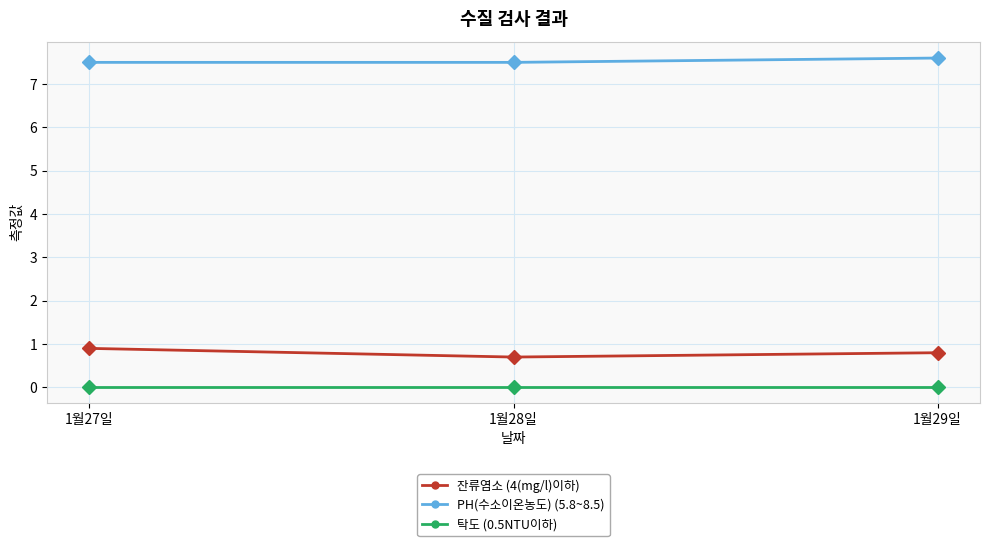

What is the greatest value displayed?

7.6